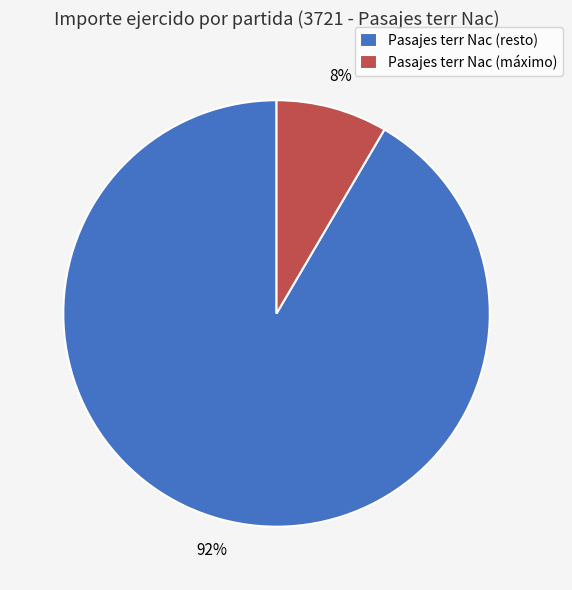

What is the smallest slice in the pie chart?

Pasajes terr Nac (máximo)